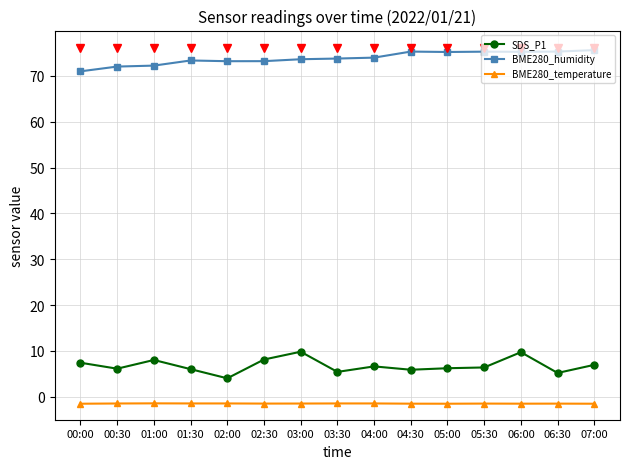

Is the value of BME280_temperature at 02:00 greater than the value of SDS_P1 at 05:00?

No